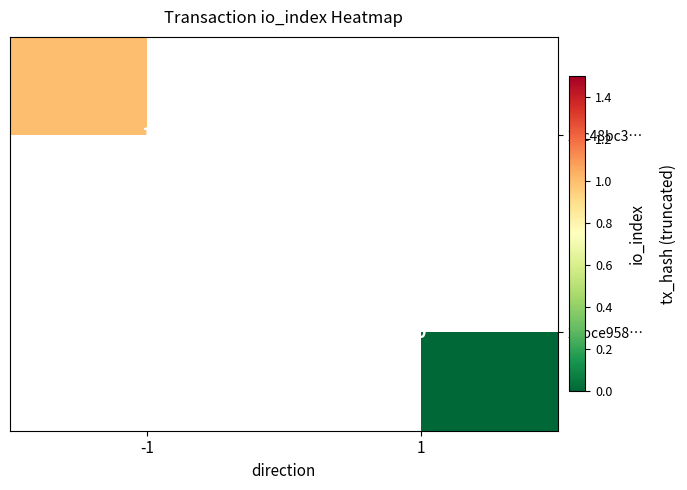

Is the value of 24bce958… at 1 greater than the value of 22c48bc3… at -1?

No